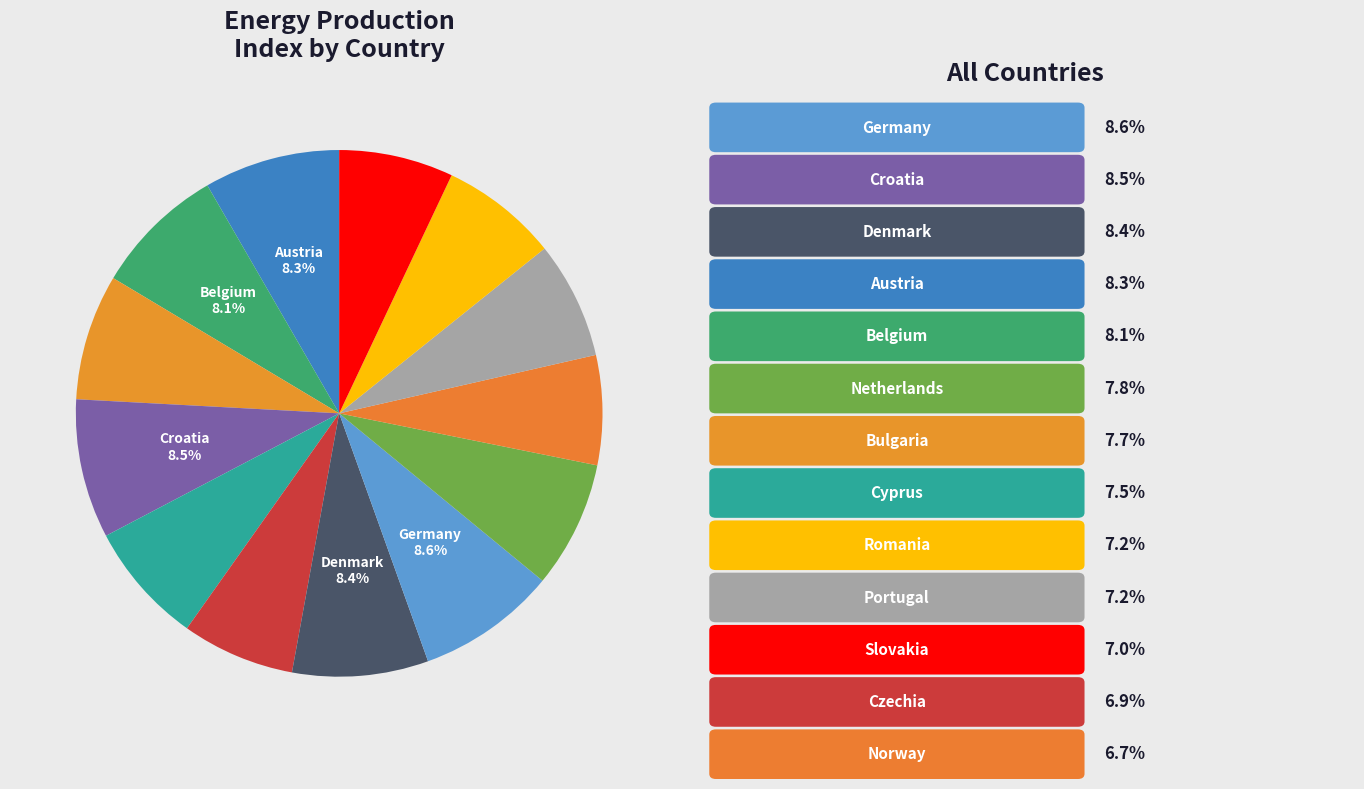

How many slices are in this pie chart?

13